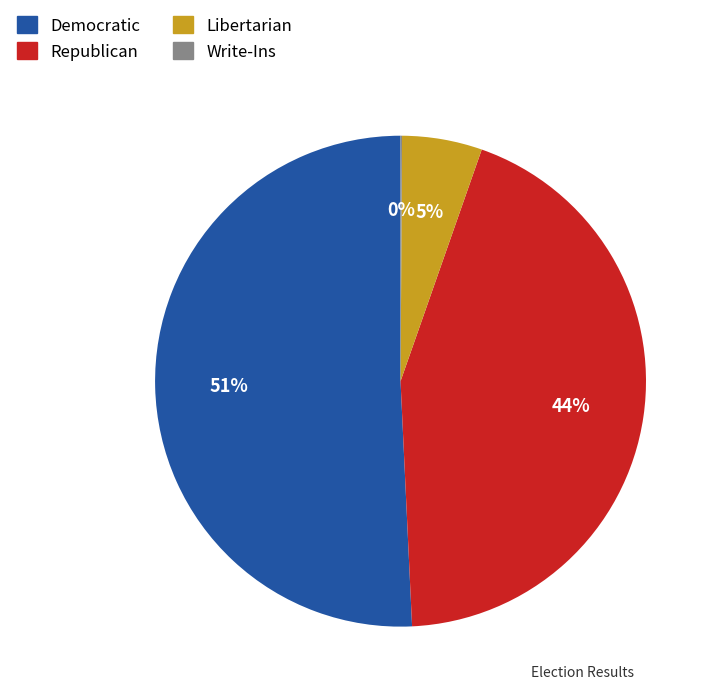

Is it true that Democratic is 51% of the pie?

True